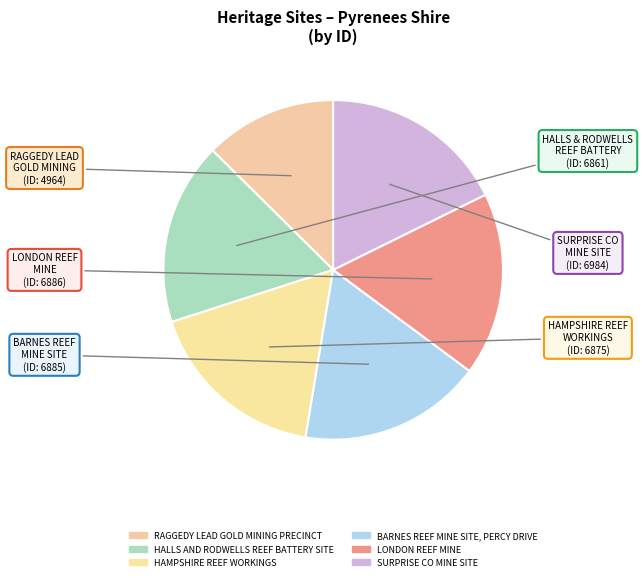

What percentage is the LONDON REEF MINE slice, to the nearest percent?

17%